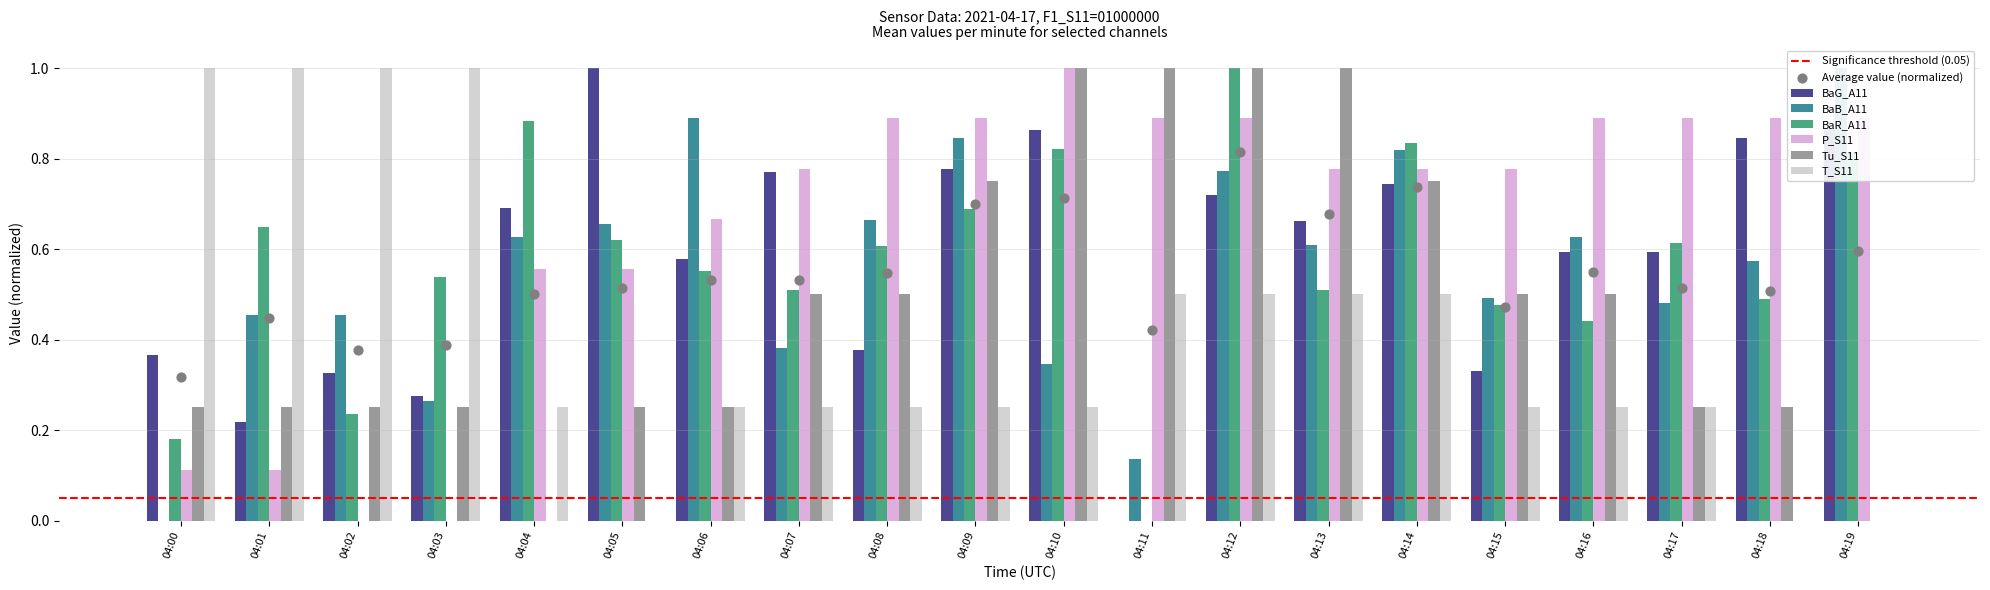

At which category is the sum across all series the highest?

04:12